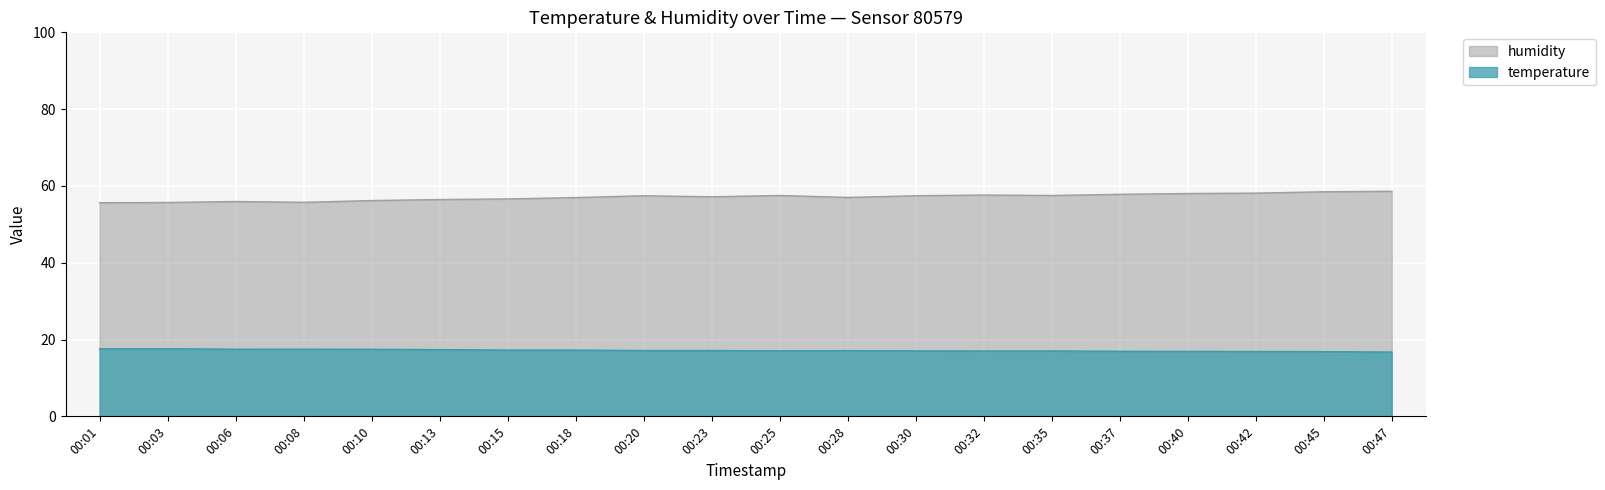

Which series has the largest total across all categories?

humidity